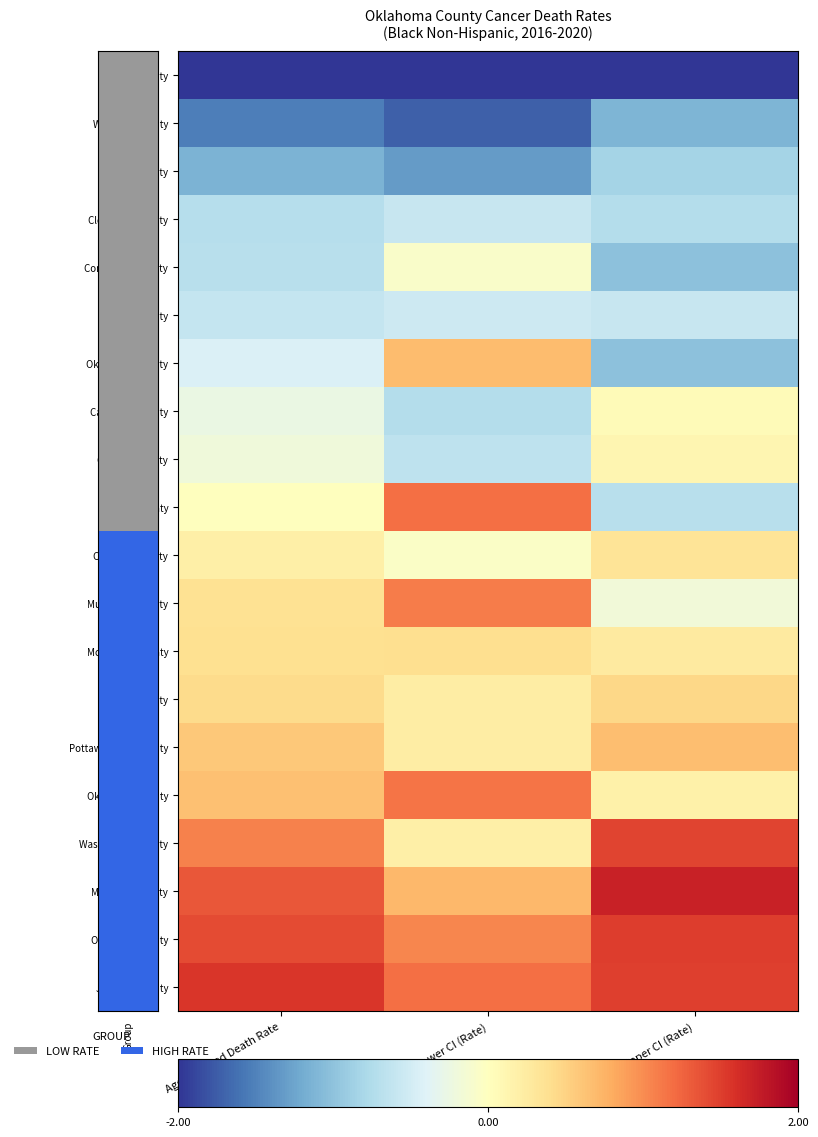

How many categories are shown in the chart?

3